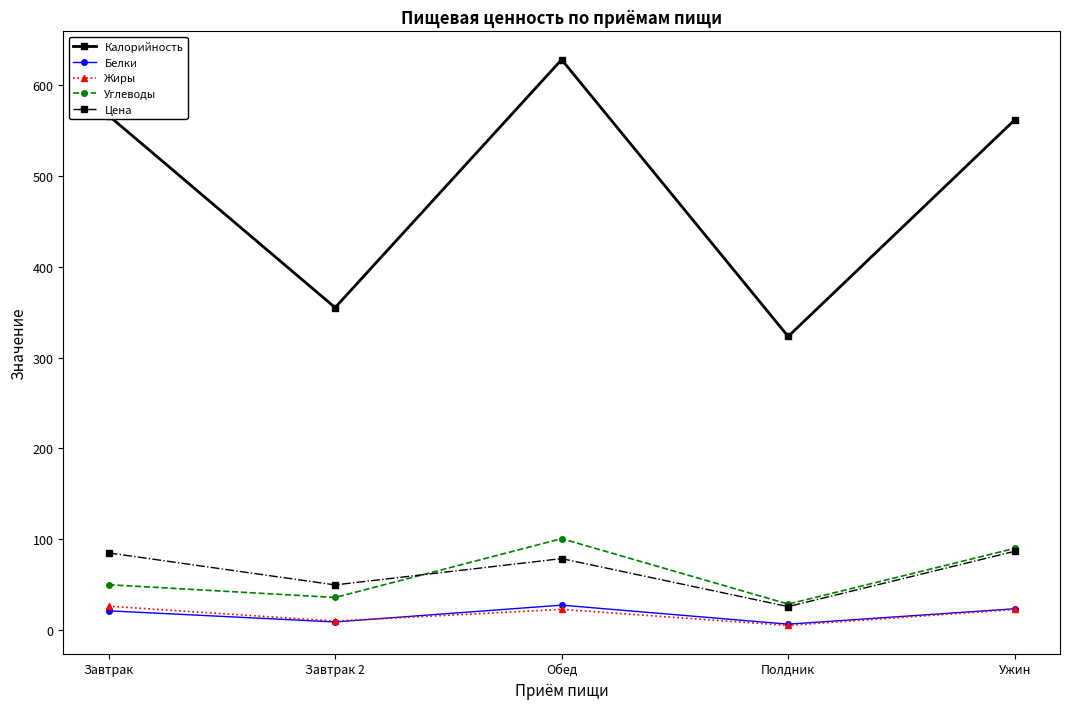

What is the total value across all series at Ужин?

784.3